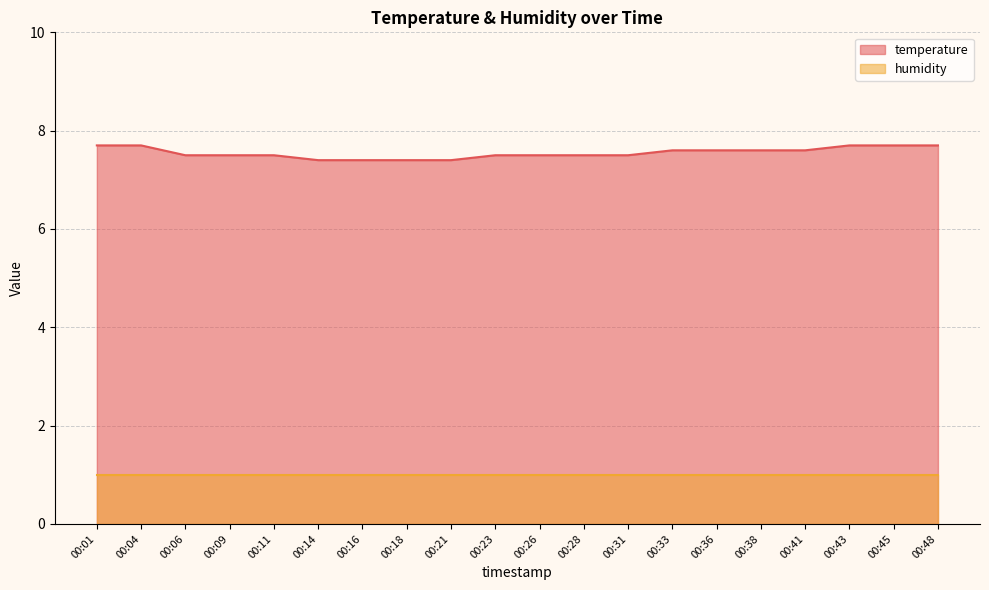

True or false: the data has more than 1 interior local peaks.

False